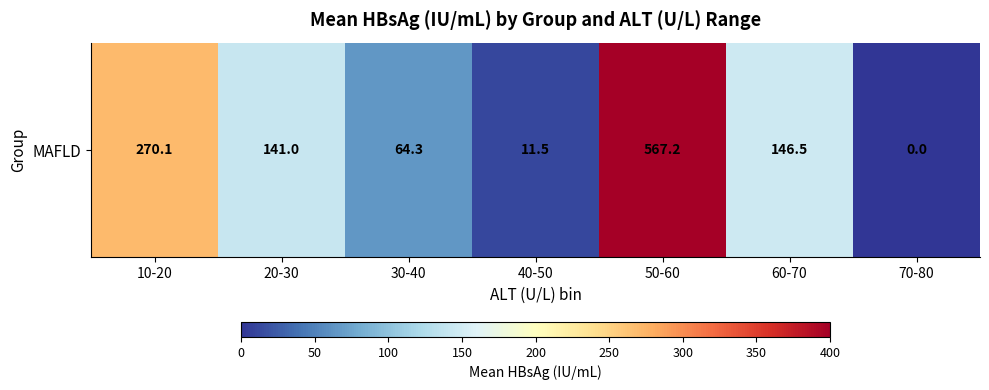

Reading left to right, what are all the values shown in this chart?

270.1	141.0	64.3	11.5	567.2	146.5	0.0